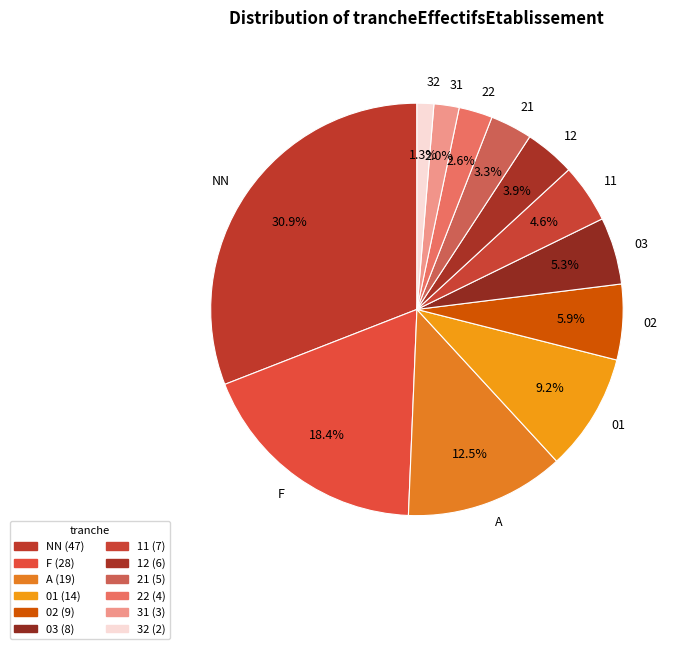

To the nearest percent, what is the average slice percentage?

8%